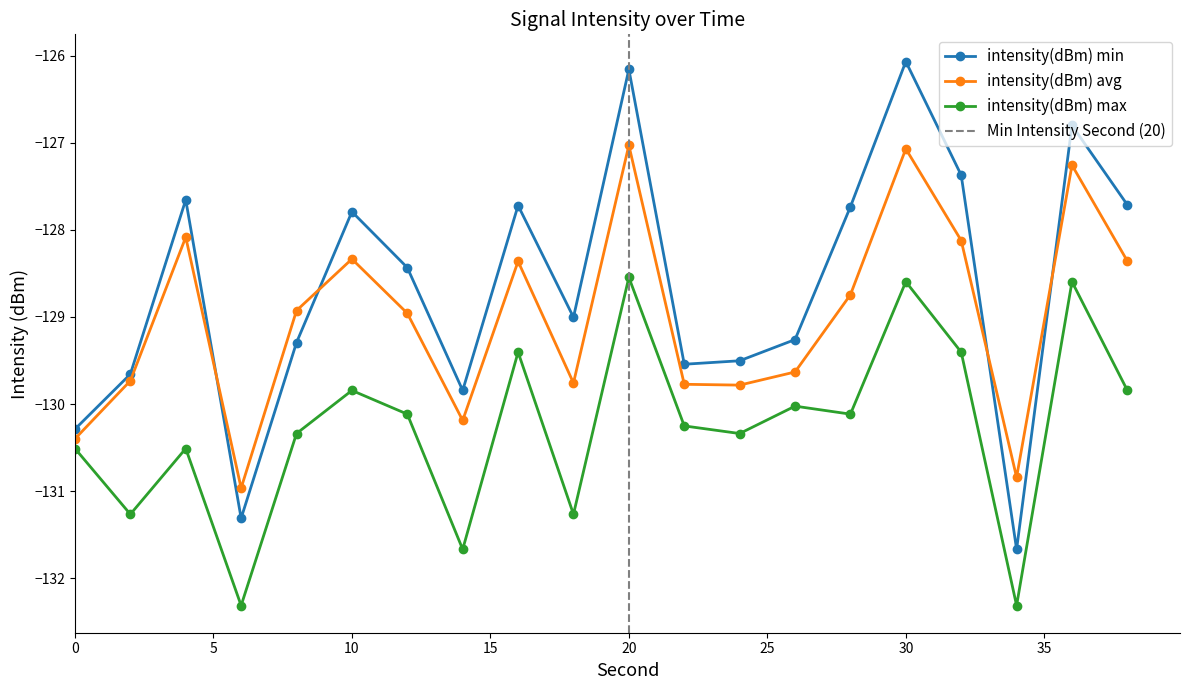

At how many categories does at least one series exceed -132?

20